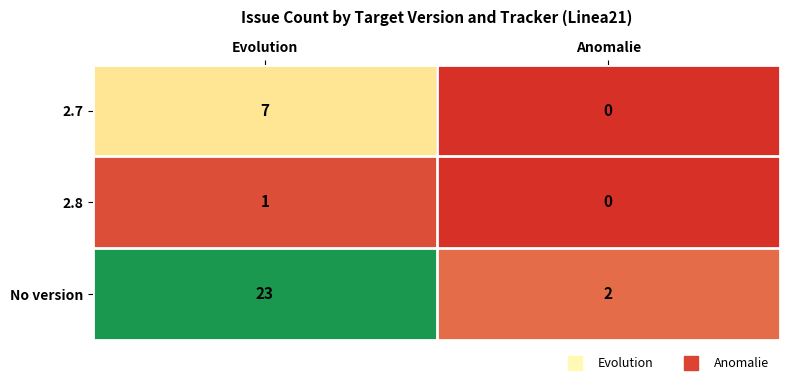

What is the difference between the 2.7 values at Anomalie and Evolution?

7